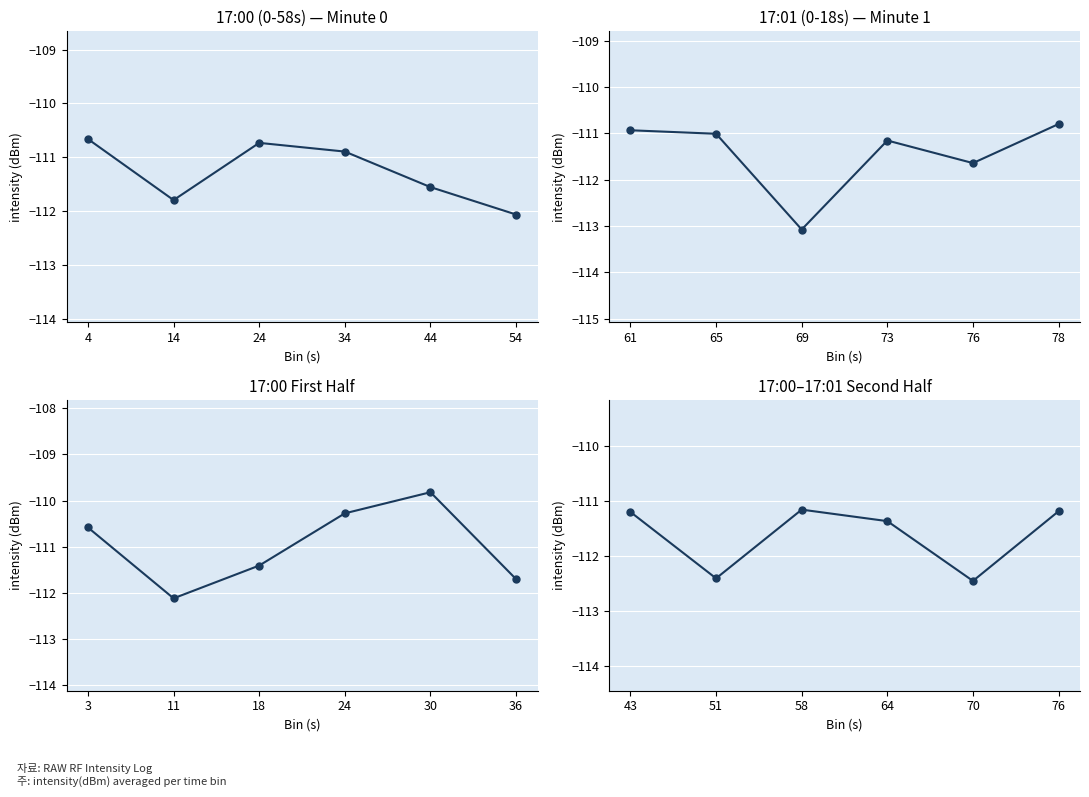

Reading left to right, extract all data points from this chart.

-111.2	-112.4	-111.2	-111.4	-112.5	-111.2